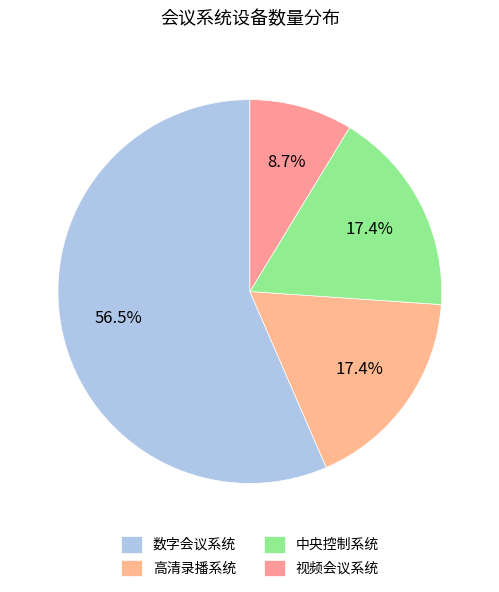

How many segments does this pie chart have?

4